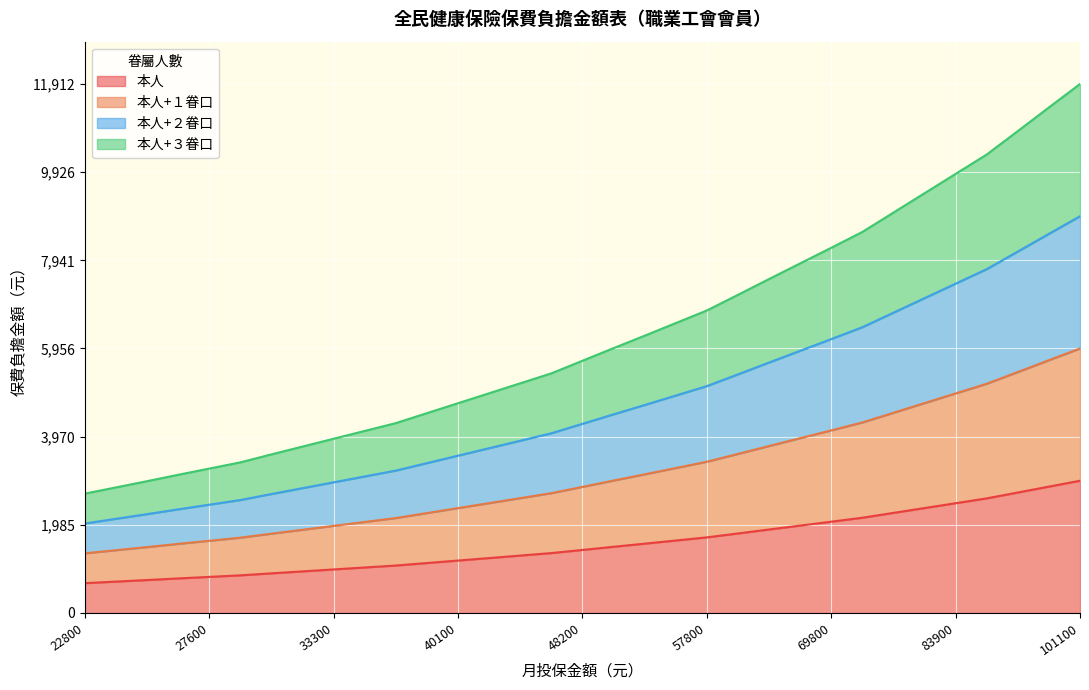

What is the highest value of the 本人+１眷口 series?

5956